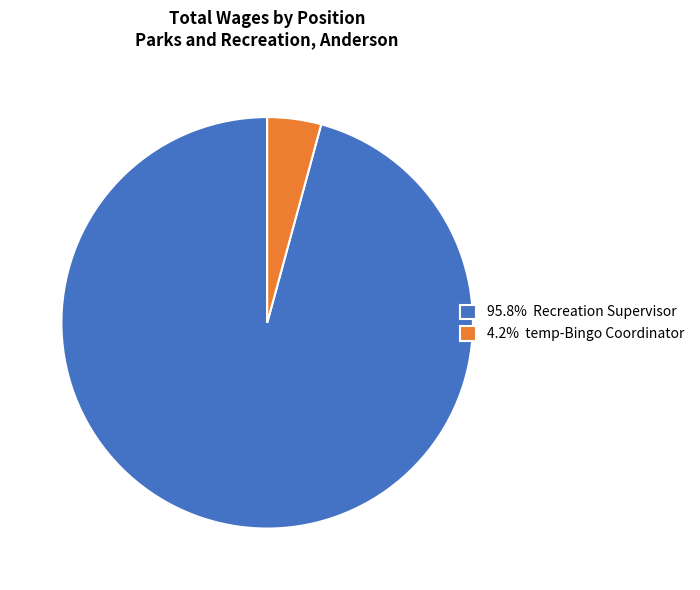

How many slices are in this pie chart?

2